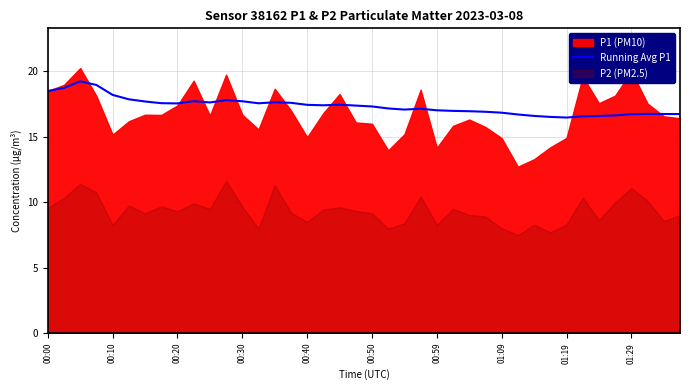

True or false: the data shows 17.6 at 15.

True